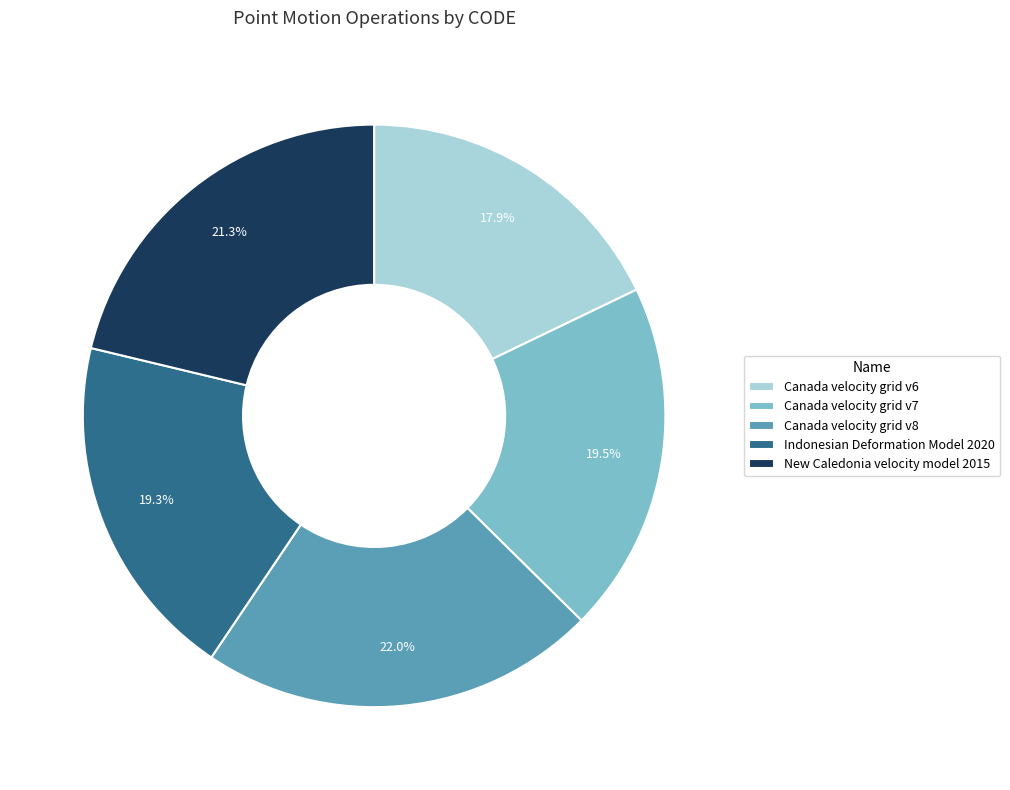

Is there a majority slice in this chart?

No